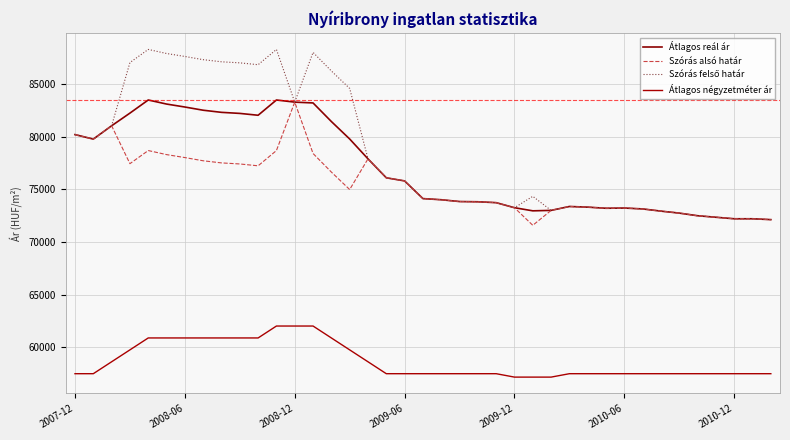

Is this an area chart (filled region under the line)?

No